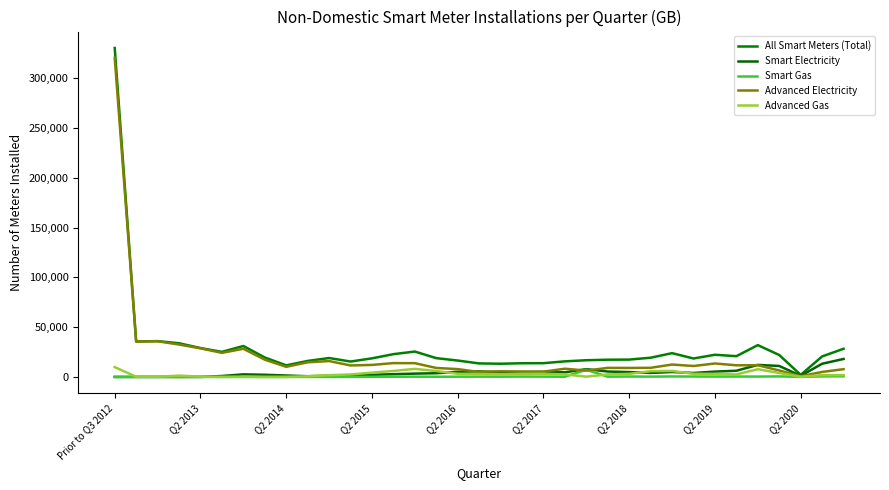

Reading right to left, what are all the values shown in this chart?

All Smart Meters (Total): 28295	20593	2065	22016	31973	20846	22275	18530	23885	19309	17438	17315	16774	15662	13811	13749	13265	13578	16467	18875	25507	22875	18662	15472	18985	16061	11656	19531	31074	25195	29012	33850	35978	35641	330364
Smart Electricity: 18052	13261	1094	11028	12087	6216	5373	3993	4938	4026	4897	5439	7825	4636	5029	4906	4764	5545	5170	3725	3347	2767	2137	1369	1214	714	1445	2175	2590	946	0	0	0	0	0
Smart Gas: 636	501	54	536	365	400	341	397	492	323	411	241	7276	213	290	353	228	264	247	187	257	202	129	72	30	0	0	0	0	0	0	0	0	0	0
Advanced Electricity: 7796	5023	725	6459	11774	11699	13519	10981	12455	9179	9033	9114	6344	8248	5307	5385	5716	4972	7865	9015	13832	13888	12073	11534	15955	14700	10152	17332	28300	24189	28722	32529	35834	35455	320499
Advanced Gas: 1811	1808	192	3993	7747	2531	3042	3159	6000	5781	3097	2521	276	2565	3185	3105	2557	2797	3185	5948	8071	6018	4323	2497	1786	647	59	24	184	60	290	1321	144	186	9865